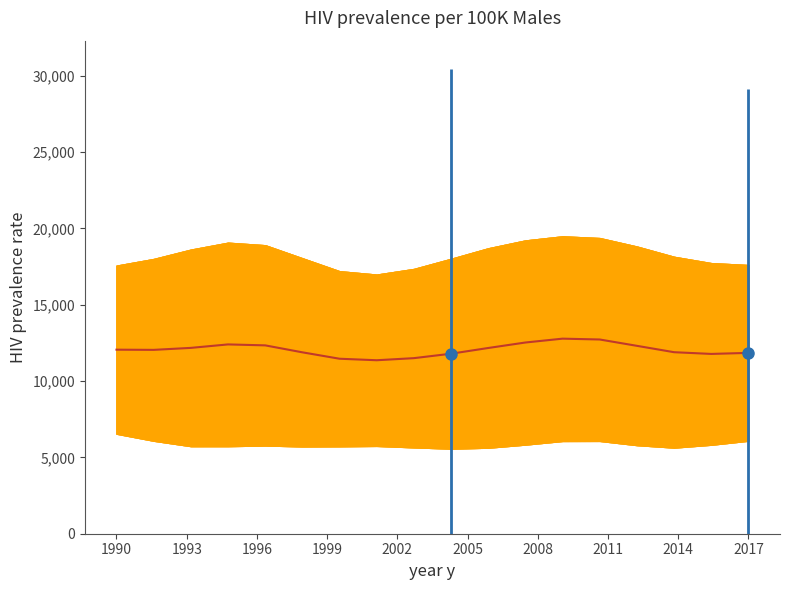

What is the smallest value displayed?

11366.8